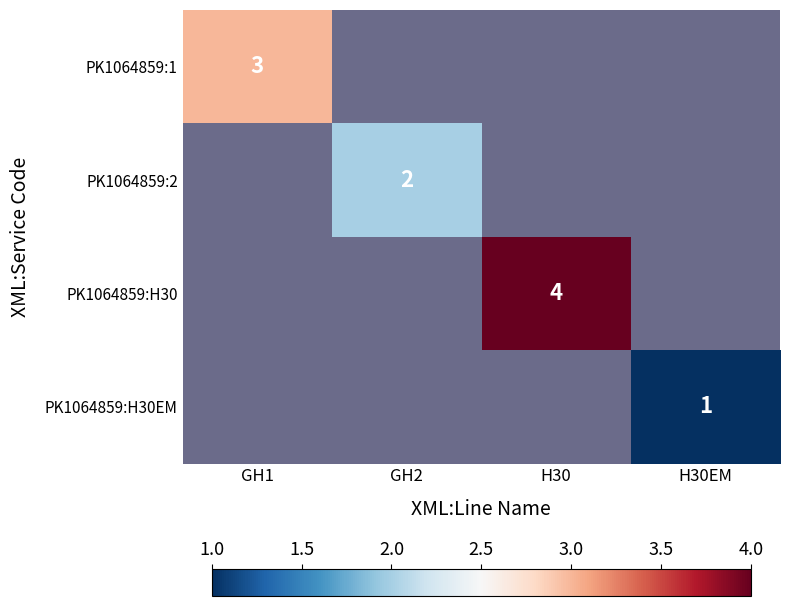

True or false: PK1064859:2 has a value of 2.0 at GH2.

True